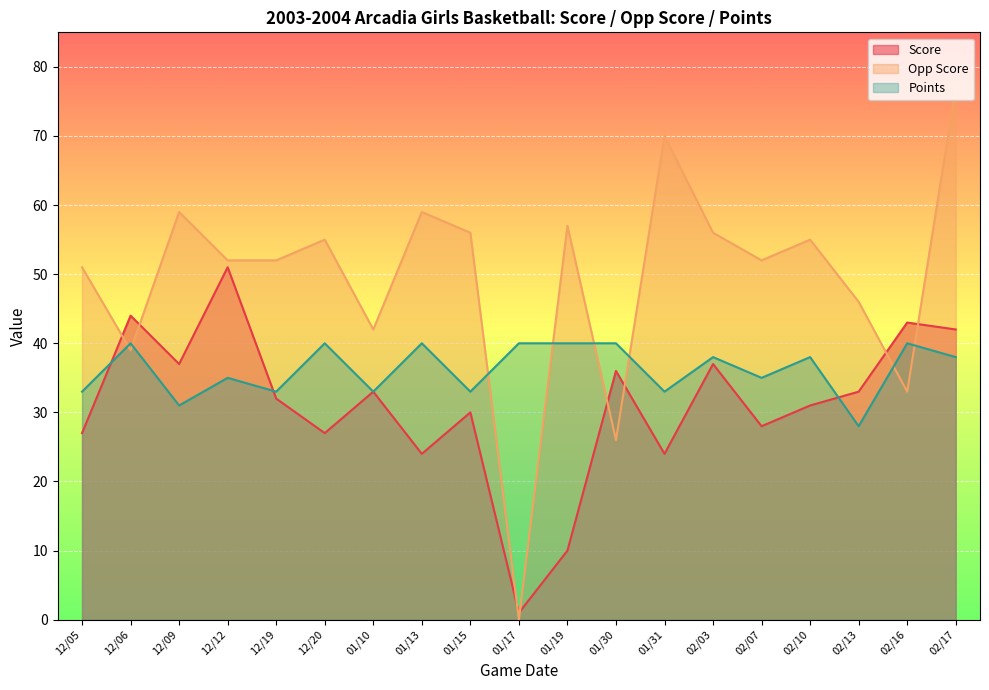

After their last crossing, which series has the higher values: Points or Opp Score?

Opp Score